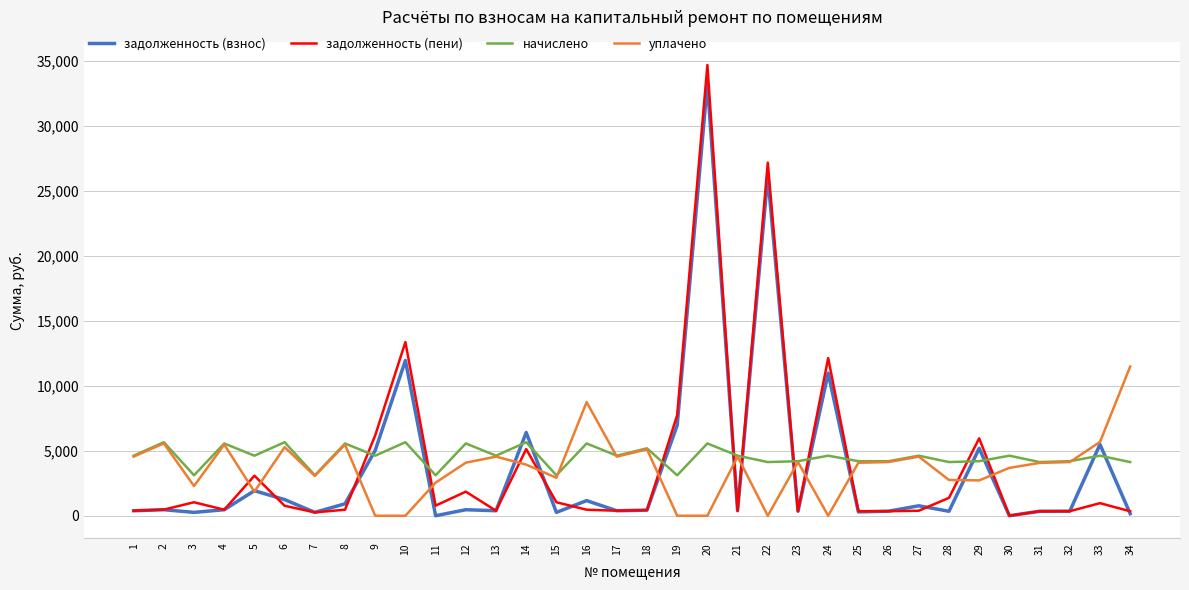

What is the maximum value for начислено?

5654.4